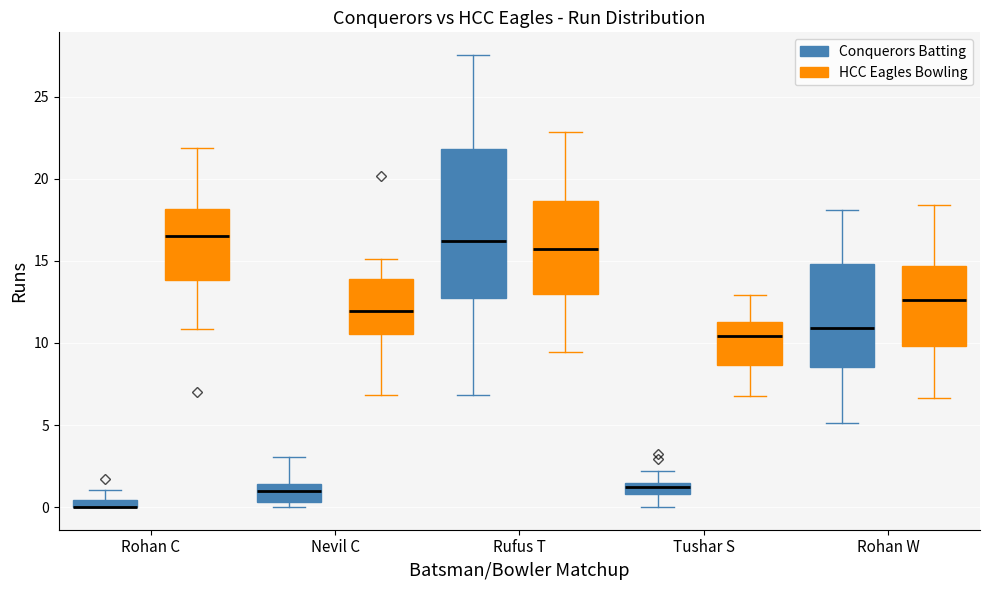

Comparing the boxes themselves (not the whiskers), which one is the tallest?

Rufus T (Conquerors Batting)